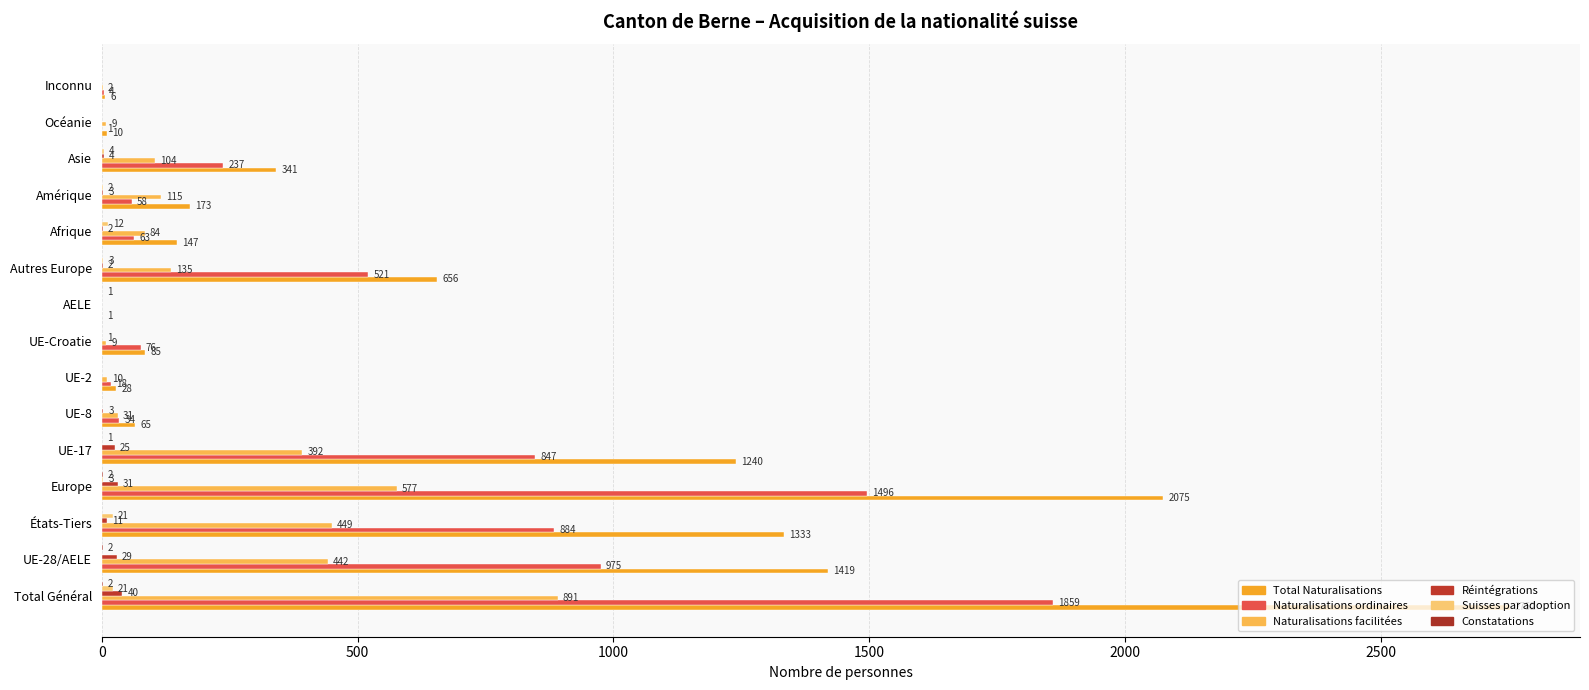

What is the difference between the second highest and second lowest values in the Naturalisations facilitées series?

575